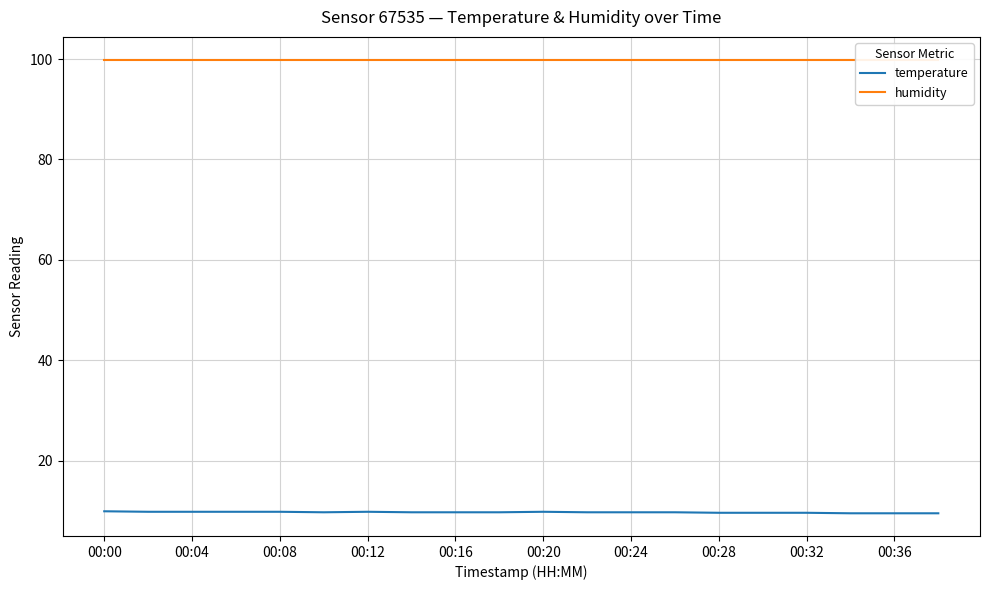

True or false: temperature has a value of 9.9 at 00:00.

True